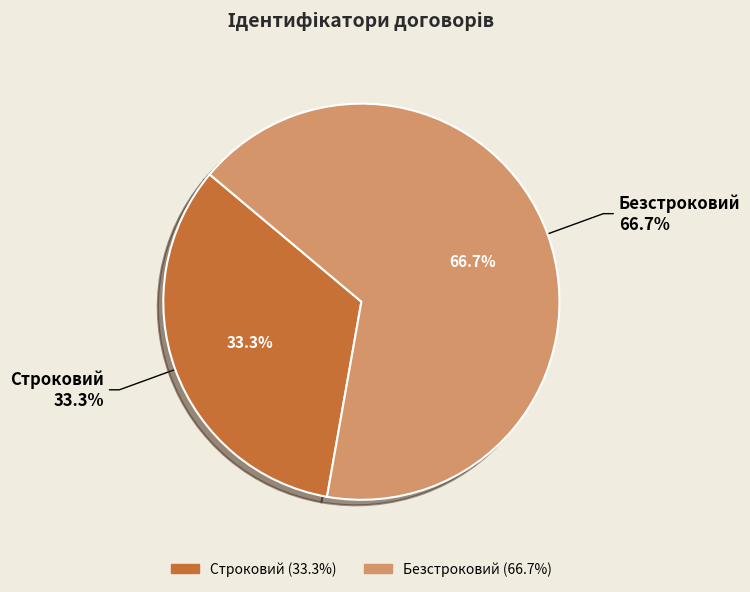

What is the ratio of the value at Безстроковий to the value at Строковий?

2.0